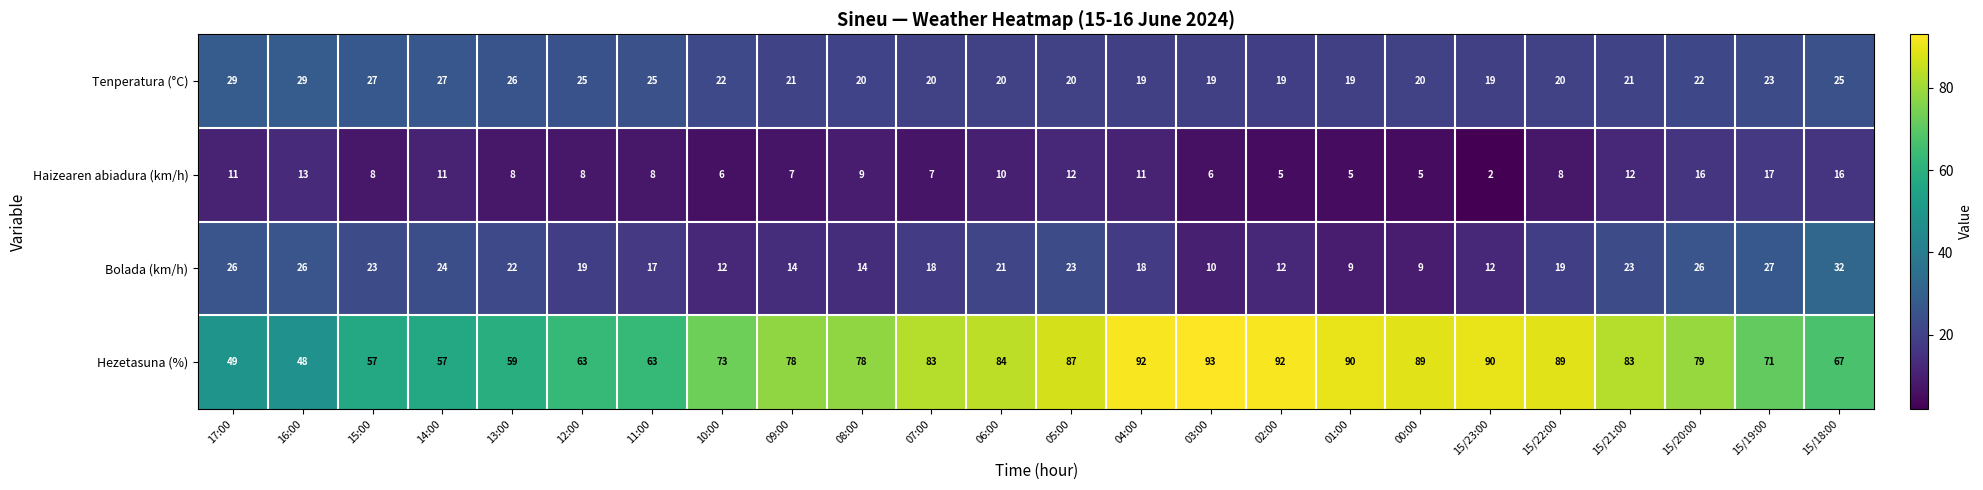

Where does the Haizearen abiadura (km/h) series first go above 8?

17:00